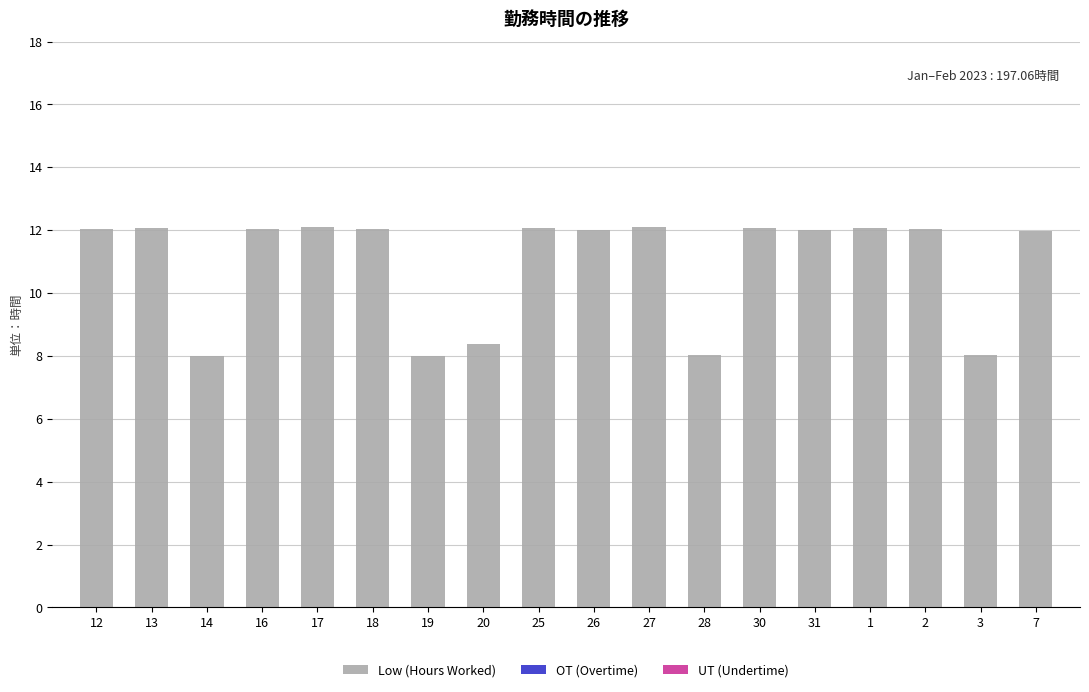

What is the change in value from 17 to 28?

-4.1